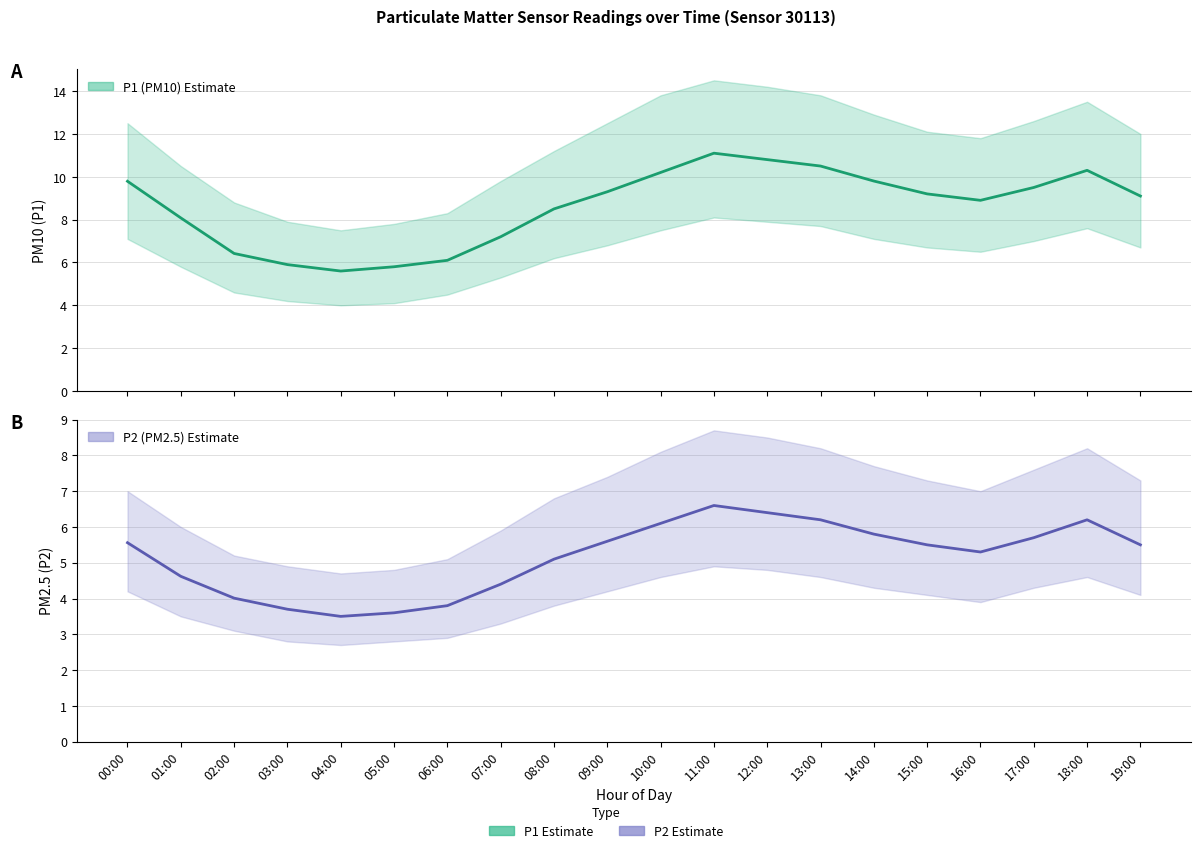

What is the value of the P1 point at the 8th from the left?

7.2